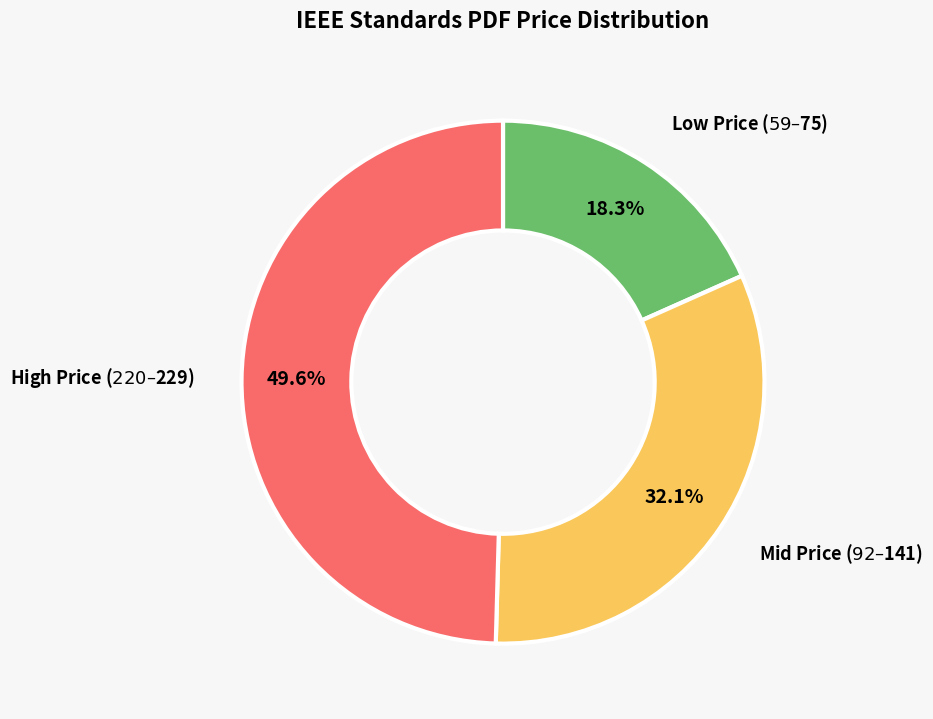

Does any single category account for the majority?

No